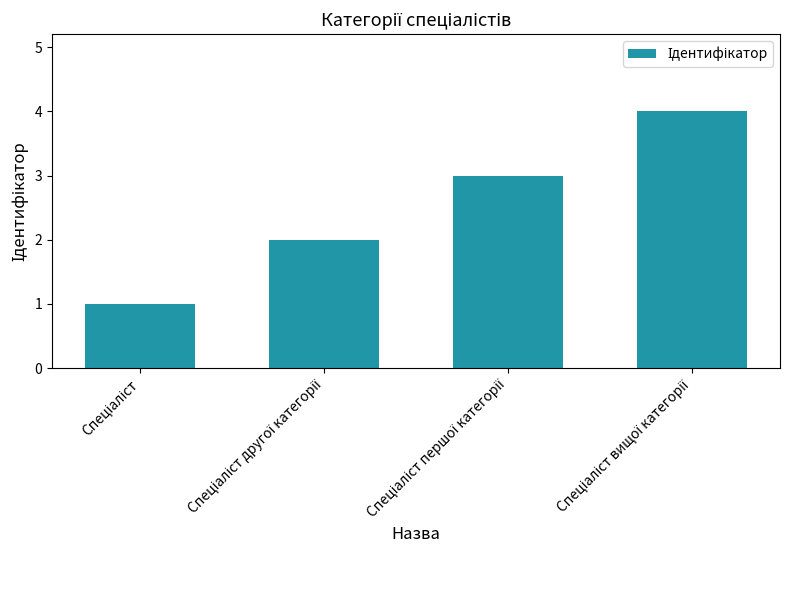

What is the greatest value displayed?

4